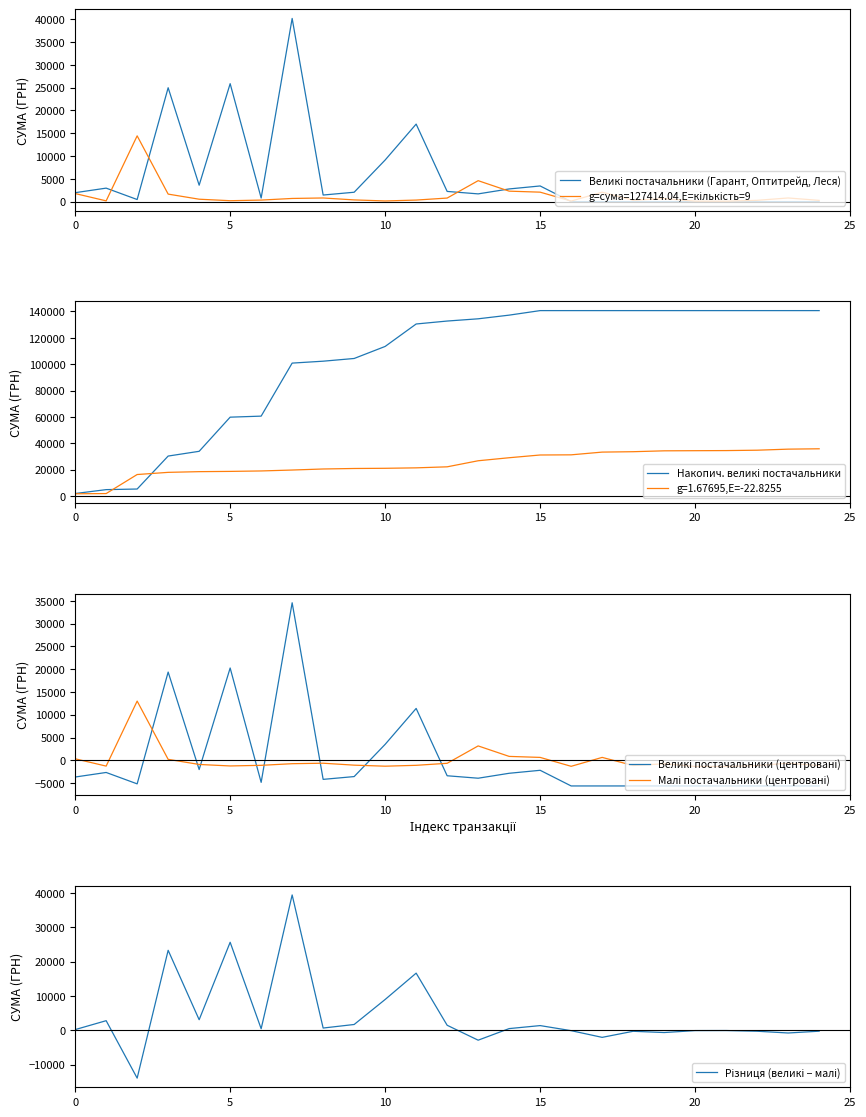

True or false: Великі постачальники (центровані) and Накопич. великі постачальники intersect in this chart.

False